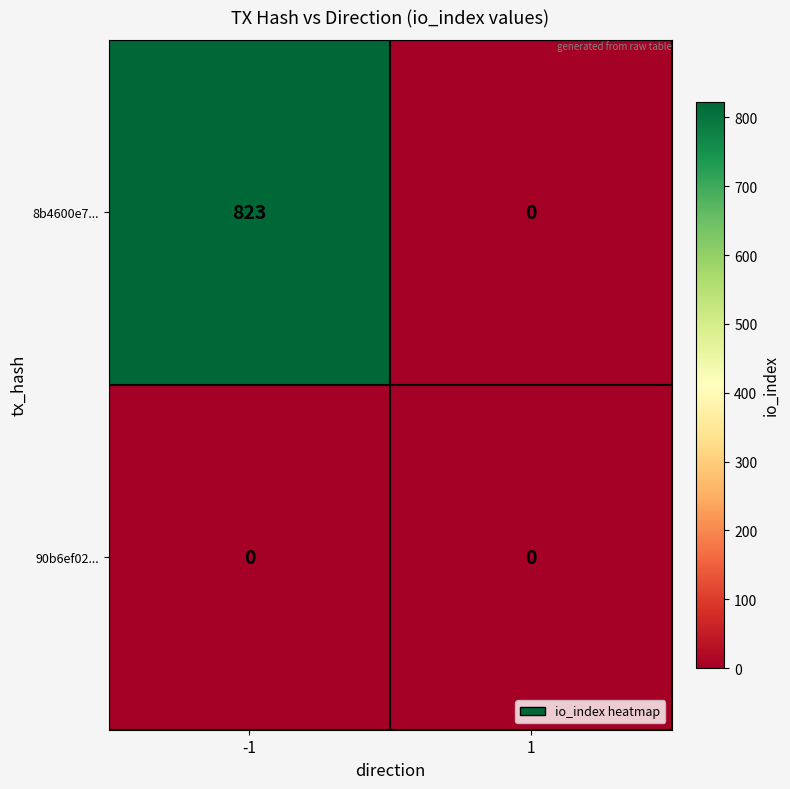

The value of 90b6ef02... at 1 is 0. True or false?

True